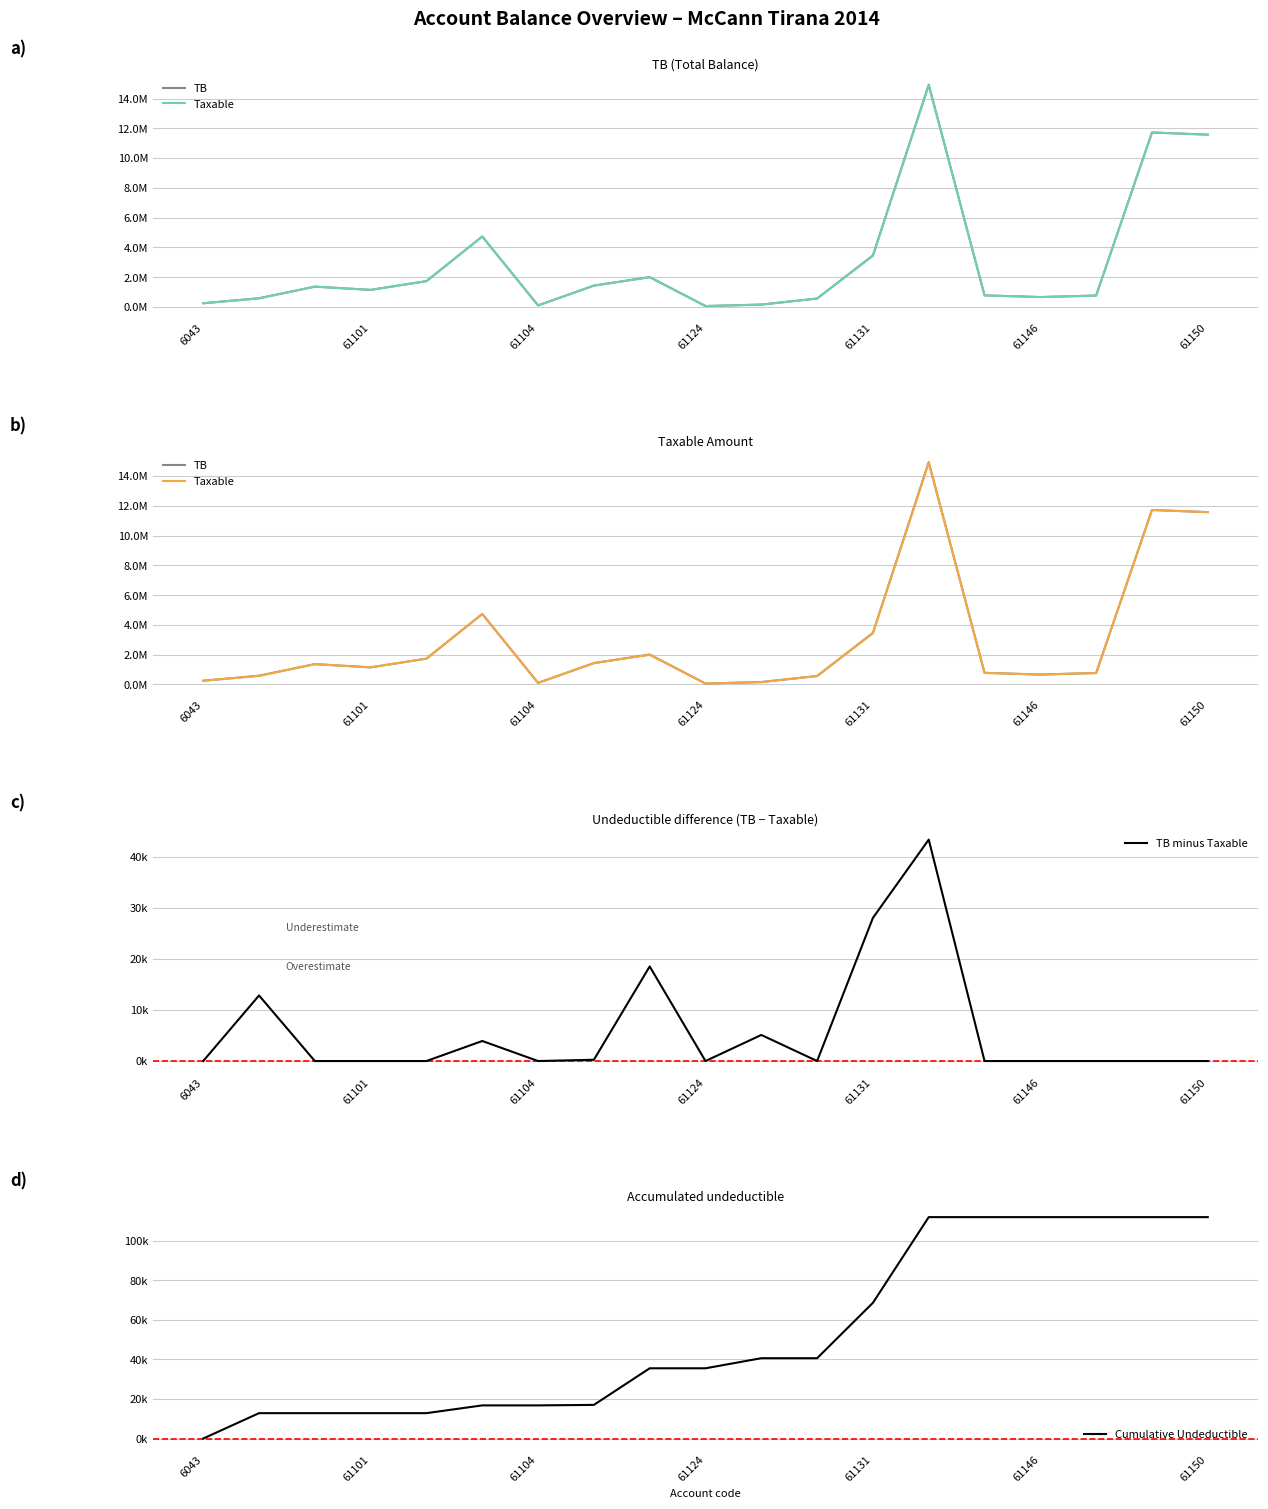

What are all the series names shown in the legend?

TB, Taxable, TB minus Taxable, Cumulative Undeductible